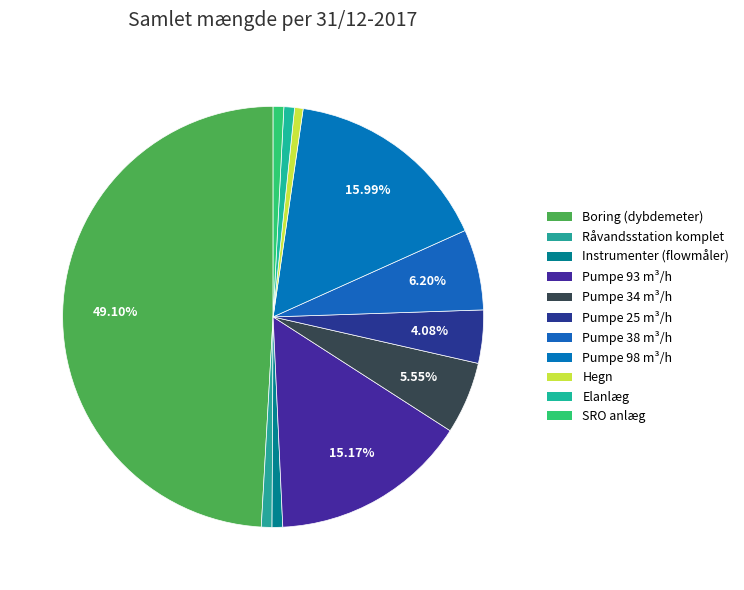

The SRO anlæg slice represents 6% of the pie. True or false?

False